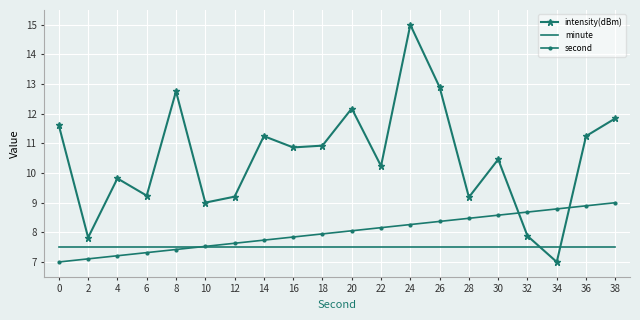

Reading right to left, transcribe all the data shown in this chart.

intensity(dBm): 38=11.8	36=11.2	34=7.0	32=7.9	30=10.5	28=9.2	26=12.9	24=15.0	22=10.2	20=12.2	18=10.9	16=10.9	14=11.2	12=9.2	10=9.0	8=12.8	6=9.2	4=9.8	2=7.8	0=11.6
minute: 38=7.5	36=7.5	34=7.5	32=7.5	30=7.5	28=7.5	26=7.5	24=7.5	22=7.5	20=7.5	18=7.5	16=7.5	14=7.5	12=7.5	10=7.5	8=7.5	6=7.5	4=7.5	2=7.5	0=7.5
second: 38=9.0	36=8.9	34=8.8	32=8.7	30=8.6	28=8.5	26=8.4	24=8.3	22=8.2	20=8.1	18=7.9	16=7.8	14=7.7	12=7.6	10=7.5	8=7.4	6=7.3	4=7.2	2=7.1	0=7.0